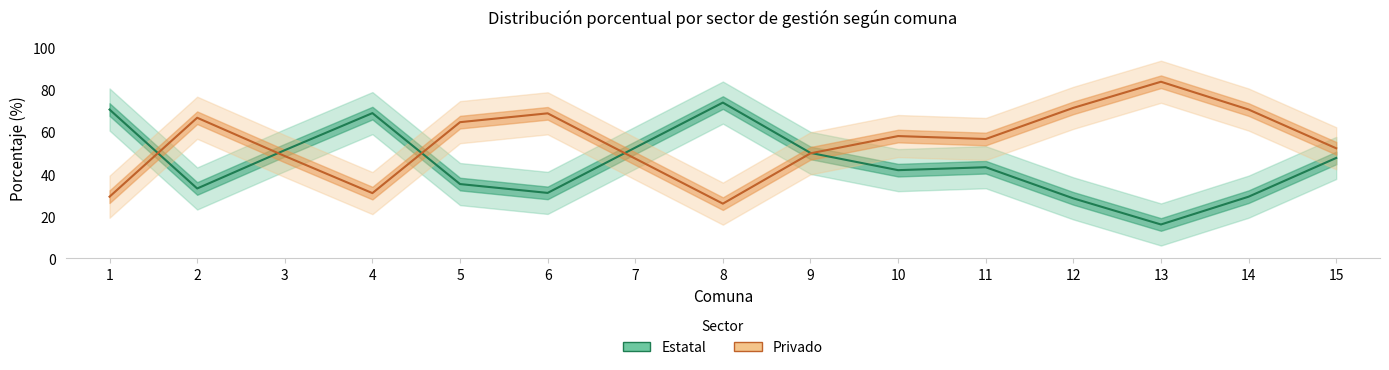

How many distinct data groups are displayed?

2